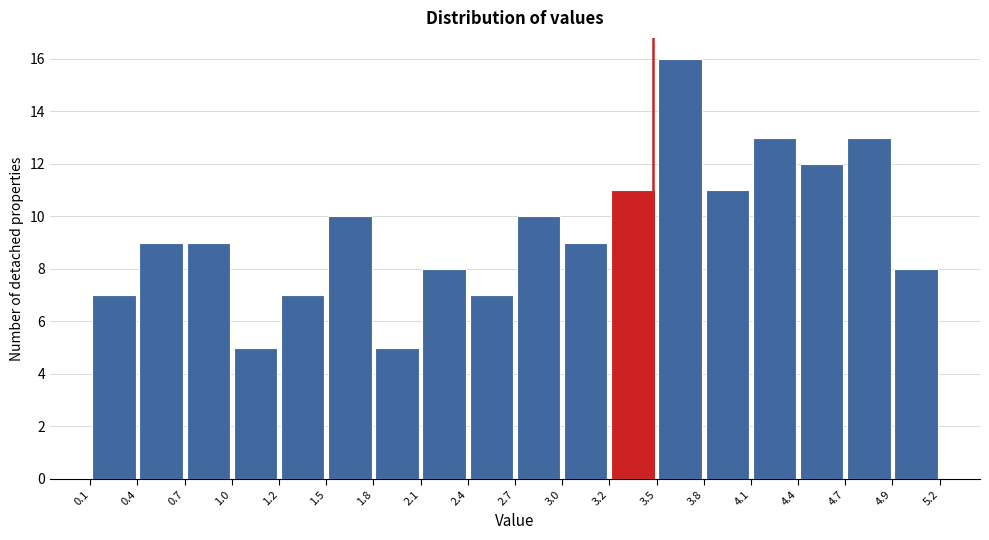

Reading left to right, list every bar in this chart as the range it spans on the x-axis followed by its height. The values are not printed on the chart, so give them approximately, as read against the axis.

0.1 to 0.4: 7
0.4 to 0.7: 9
0.7 to 1.0: 9
1.0 to 1.2: 5
1.2 to 1.5: 7
1.5 to 1.8: 10
1.8 to 2.1: 5
2.1 to 2.4: 8
2.4 to 2.7: 7
2.7 to 3.0: 10
3.0 to 3.2: 9
3.2 to 3.5: 11
3.5 to 3.8: 16
3.8 to 4.1: 11
4.1 to 4.4: 13
4.4 to 4.7: 12
4.7 to 4.9: 13
4.9 to 5.2: 8